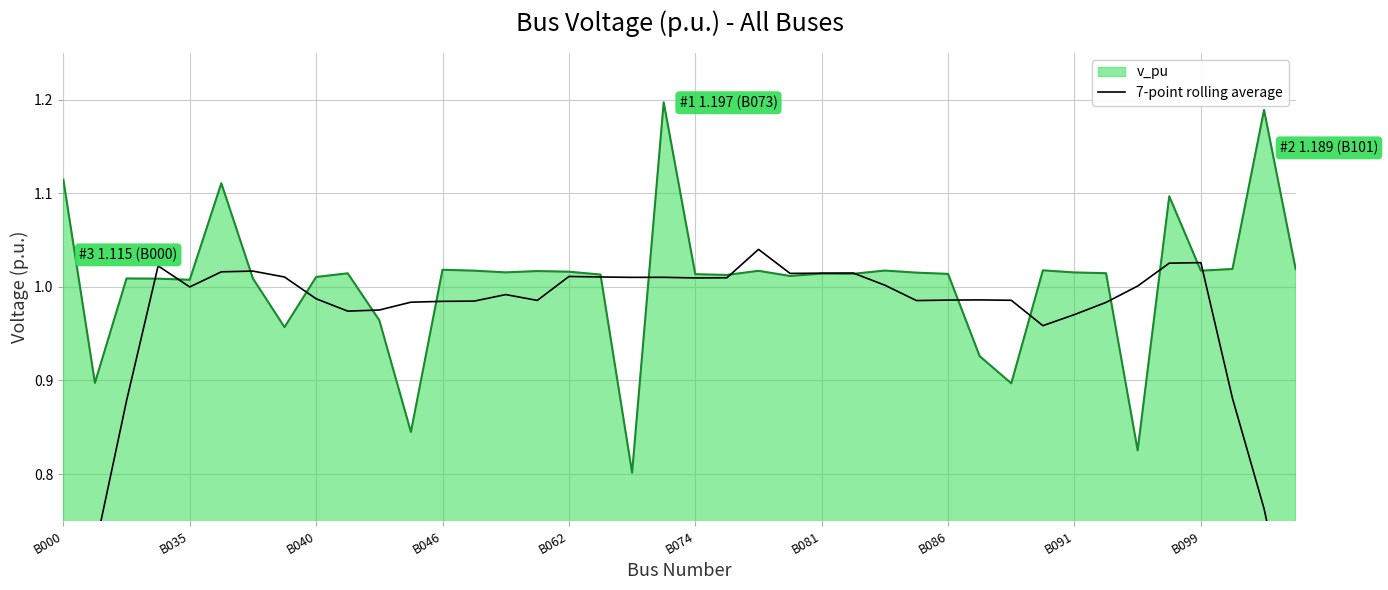

Does the chart have visible grid lines?

Yes